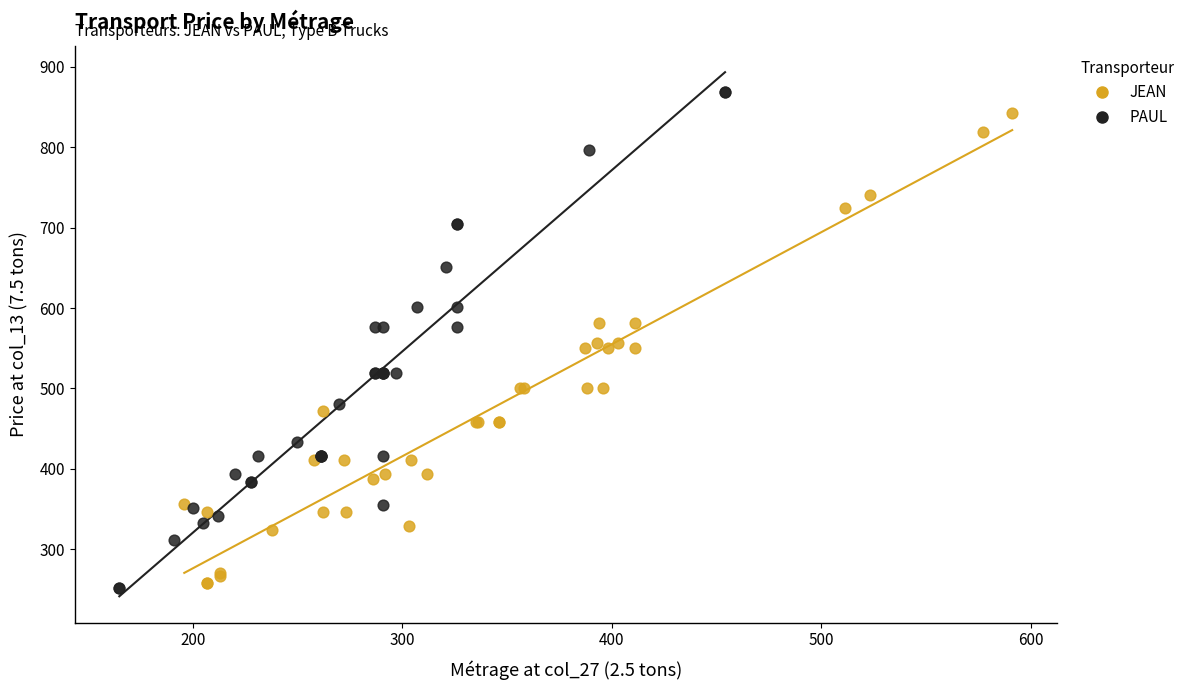

Which series has the largest Y range (max minus min)?

PAUL